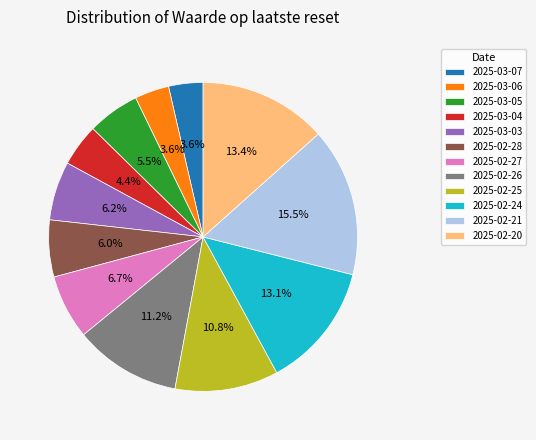

To the nearest percent, what portion does 2025-03-03 represent?

6%